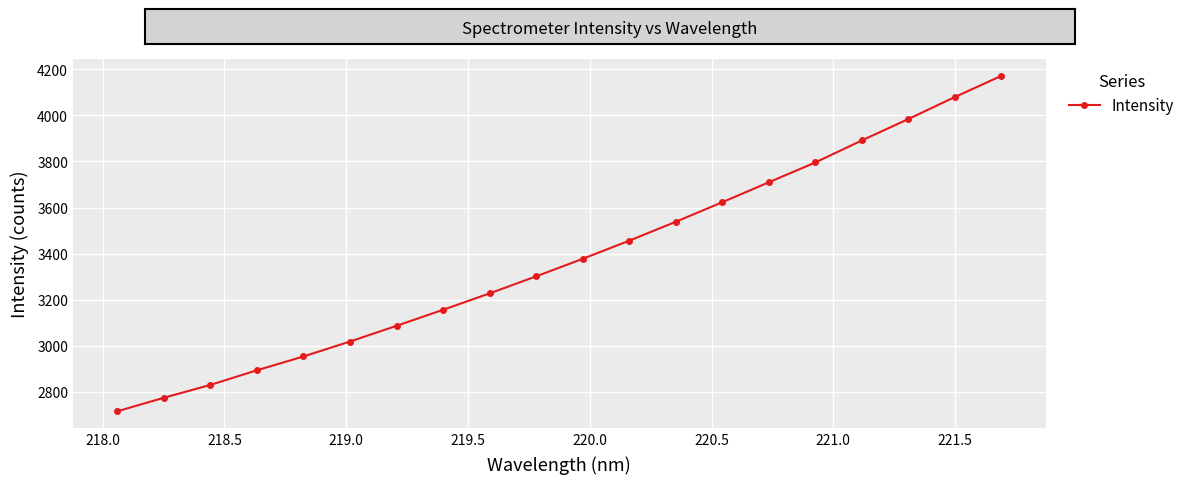

Reading right to left, what are all the values shown in this chart?

4172.0	4079.9	3984.5	3891.6	3795.9	3709.9	3623.3	3538.4	3456.4	3377.6	3301.5	3227.6	3156.3	3086.7	3018.5	2953.6	2893.6	2830.1	2774.3	2715.5